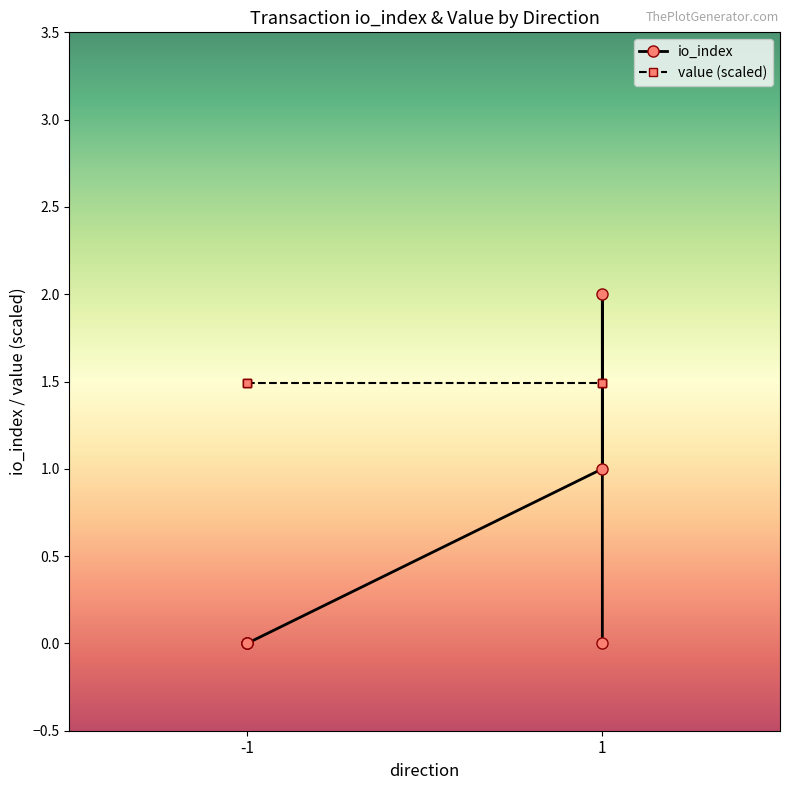

What is the difference between the maximum and minimum values?

2